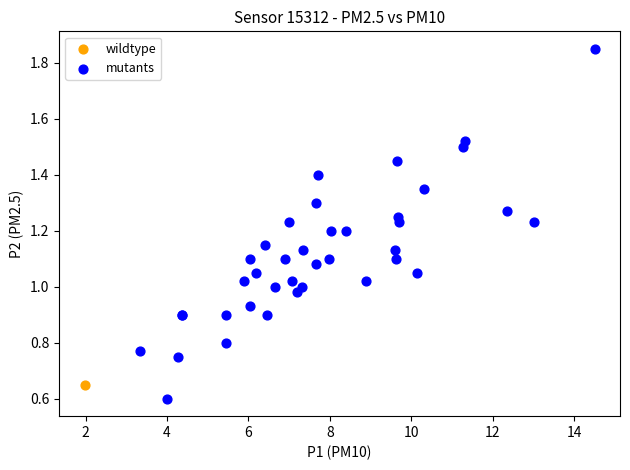

What are all the series names shown in the legend?

wildtype, mutants